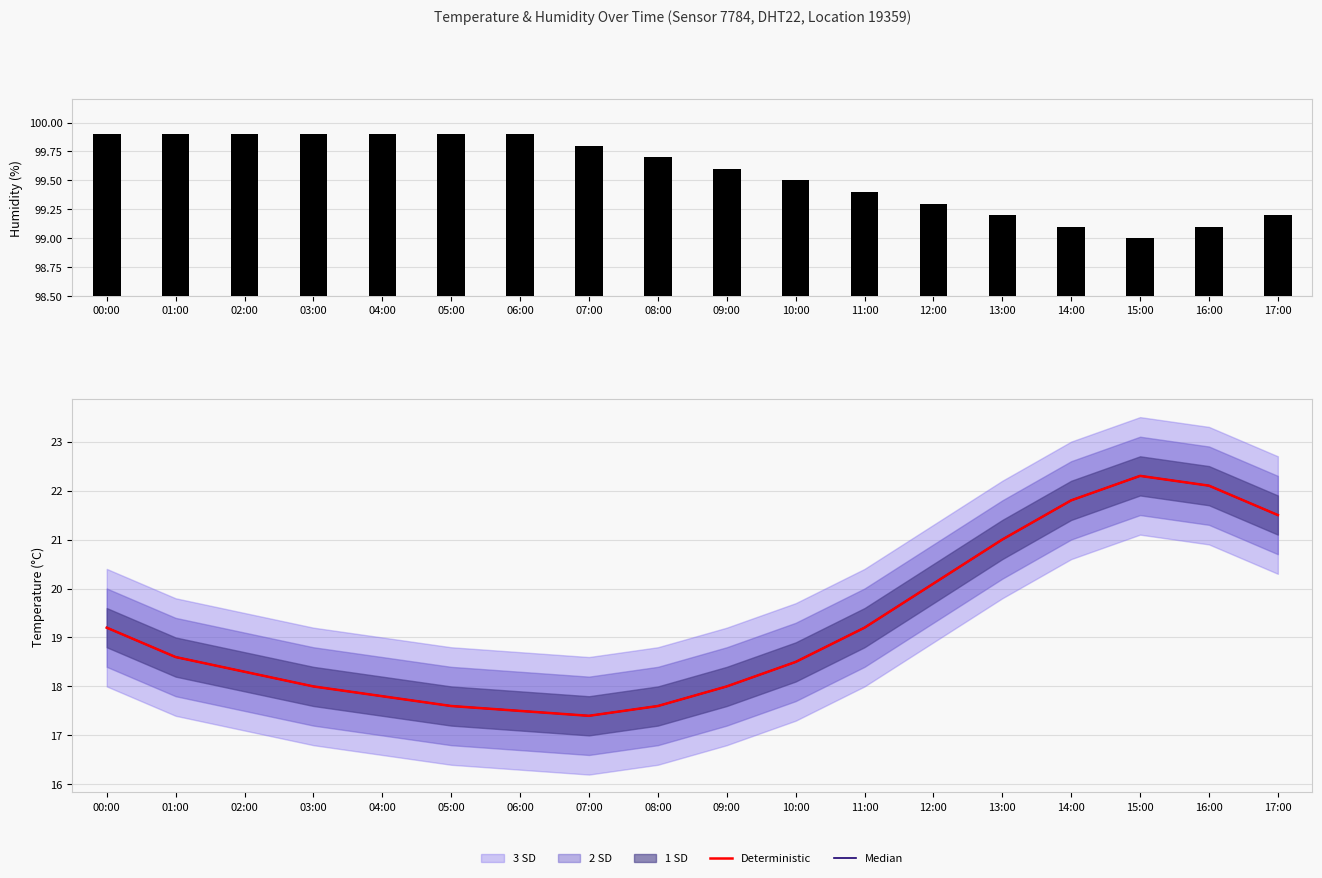

What is the sum of all Median values?

346.5